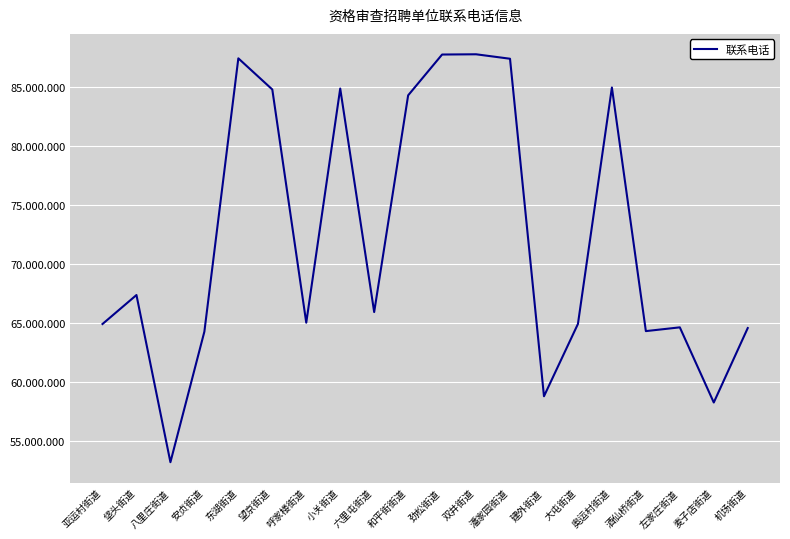

Is this an area chart (filled region under the line)?

No